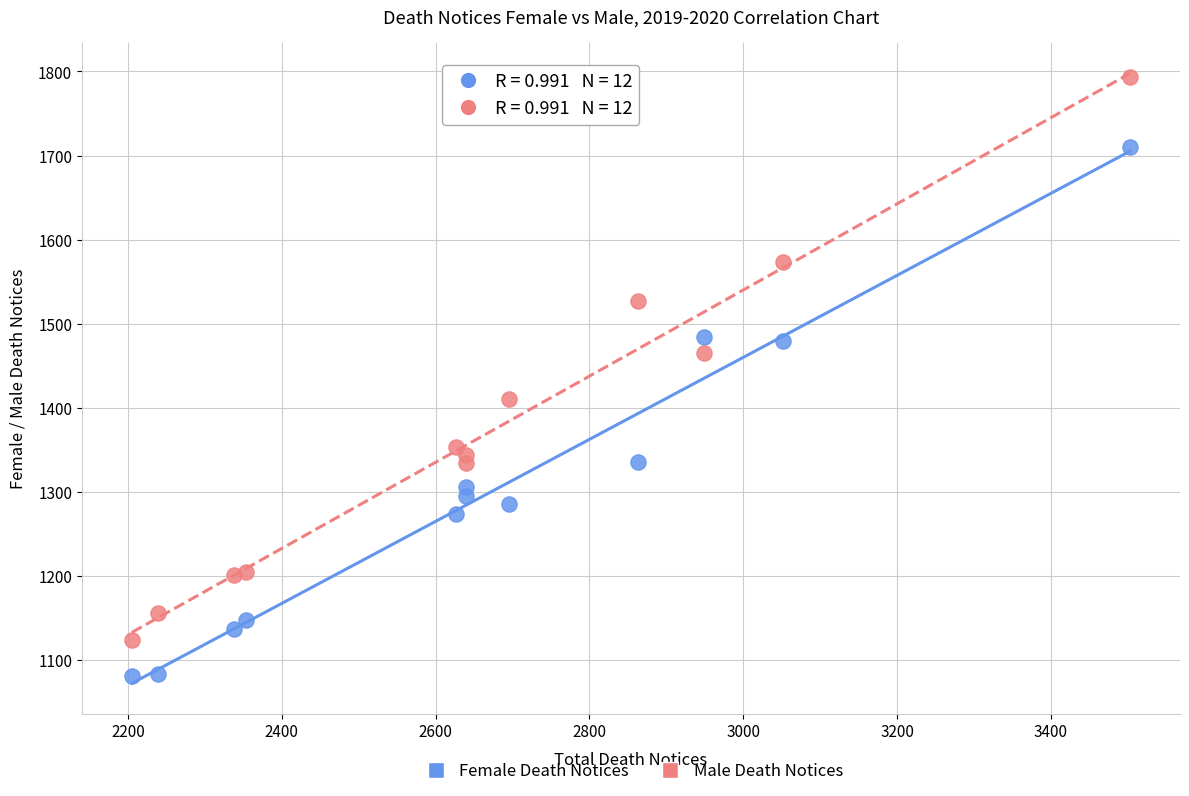

Which series reaches the minimum Y coordinate?

Female Death Notices